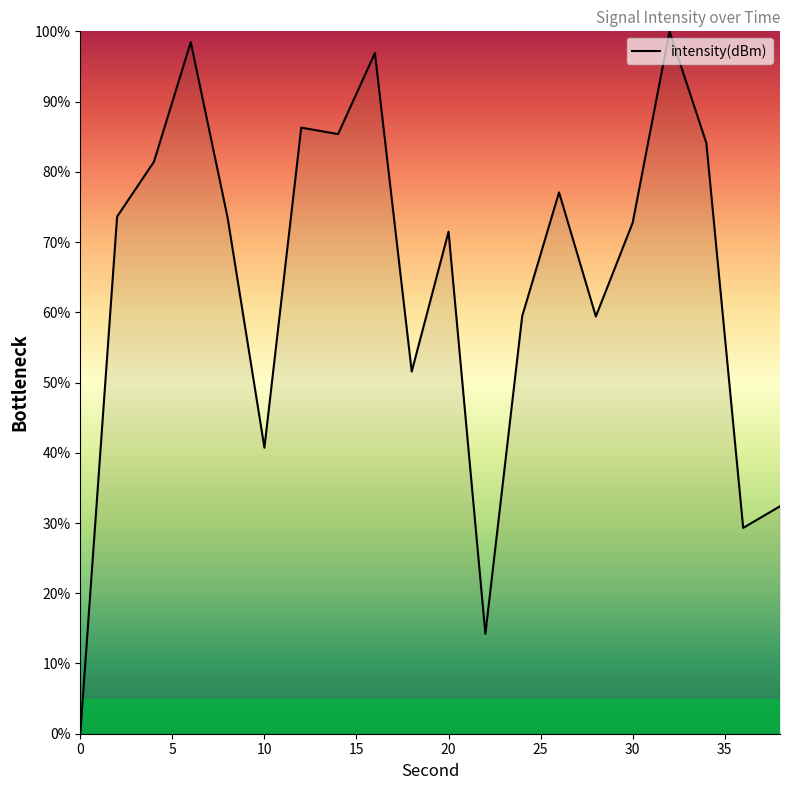

What is the maximum value shown in the chart?

100.0